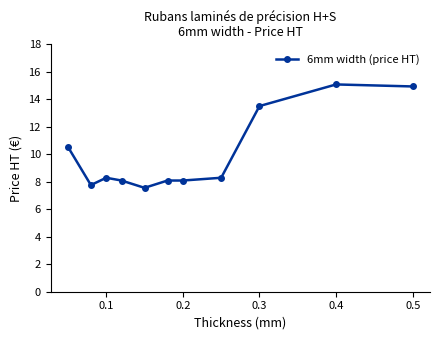

What is the maximum value shown in the chart?

15.1